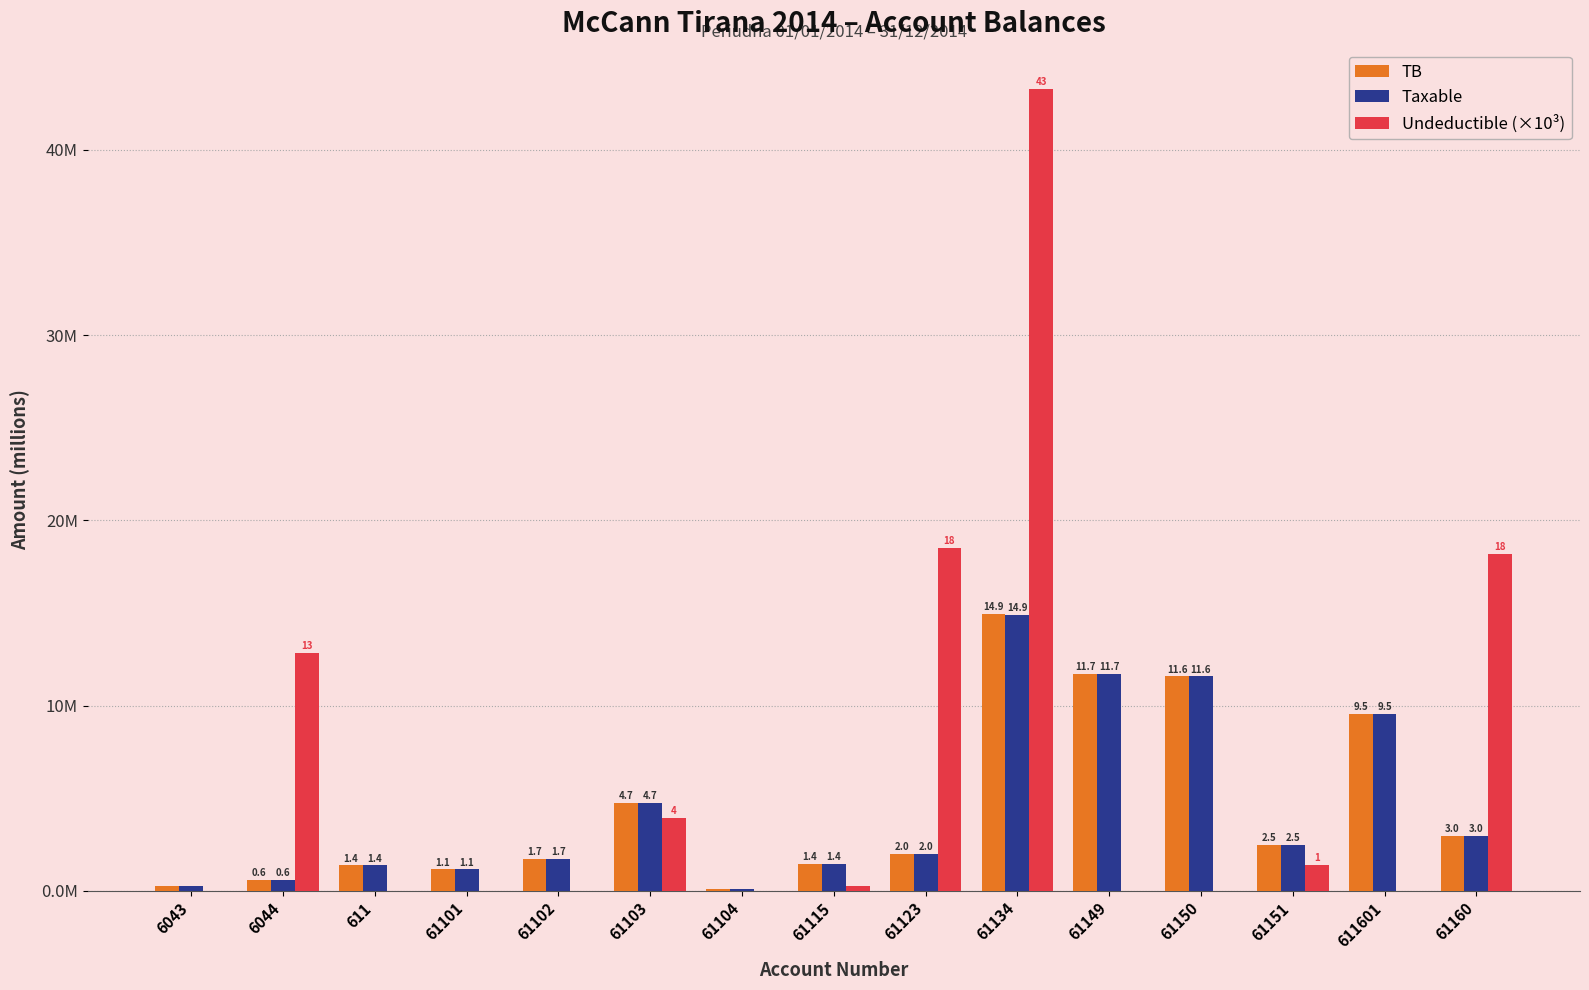

Reading left to right, what are all the values shown in this chart?

TB: 0.3	0.6	1.4	1.1	1.7	4.7	0.1	1.4	2.0	14.9	11.7	11.6	2.5	9.5	3.0
Taxable: 0.3	0.6	1.4	1.1	1.7	4.7	0.1	1.4	2.0	14.9	11.7	11.6	2.5	9.5	3.0
Undeductible (×10³): 0.0	12.8	0.0	0.0	0.0	3.9	0.0	0.2	18.5	43.3	0.0	0.0	1.4	0.0	18.2